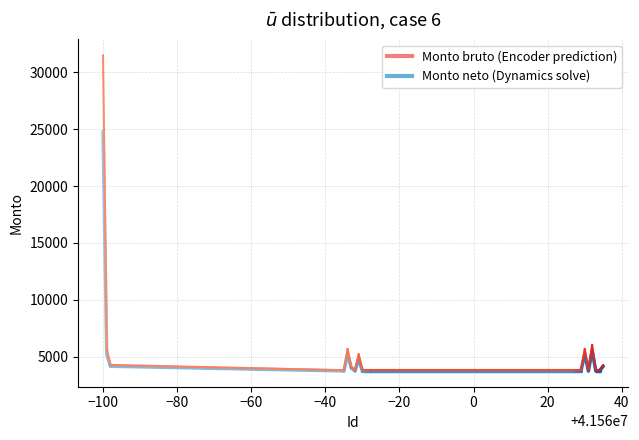

List the series in order of their overall mean, lowest first.

Monto neto de los ingresos, Monto bruto de los ingresos